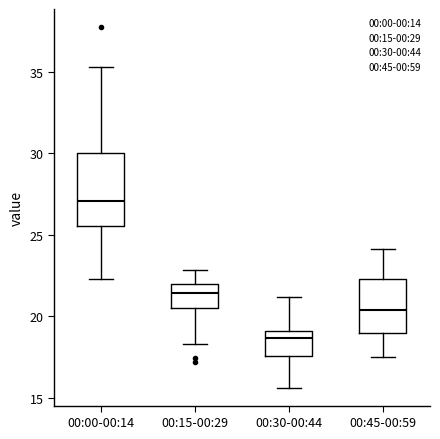

Where is the upper edge of the box for 00:30-00:44 on the y-axis? The values are not printed on the chart, so give them approximately, as read against the axis.

19.0